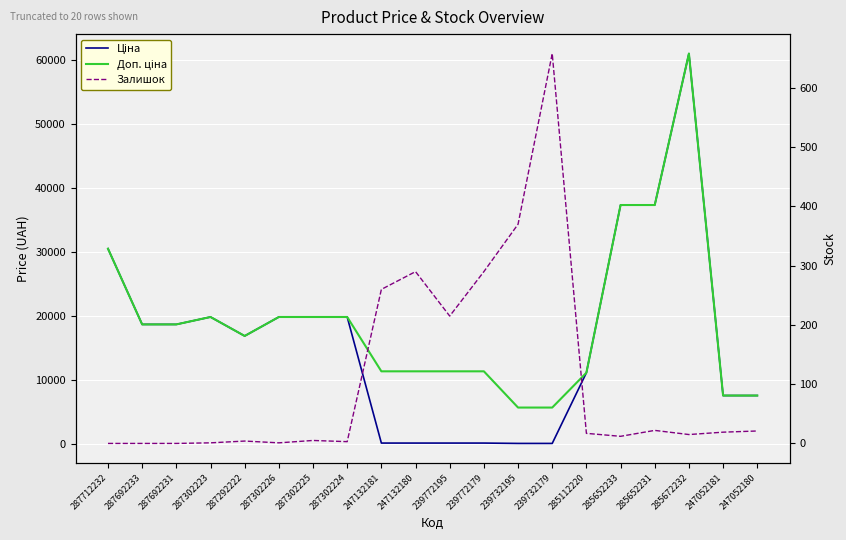

Which series has the largest range (max minus min)?

Ціна